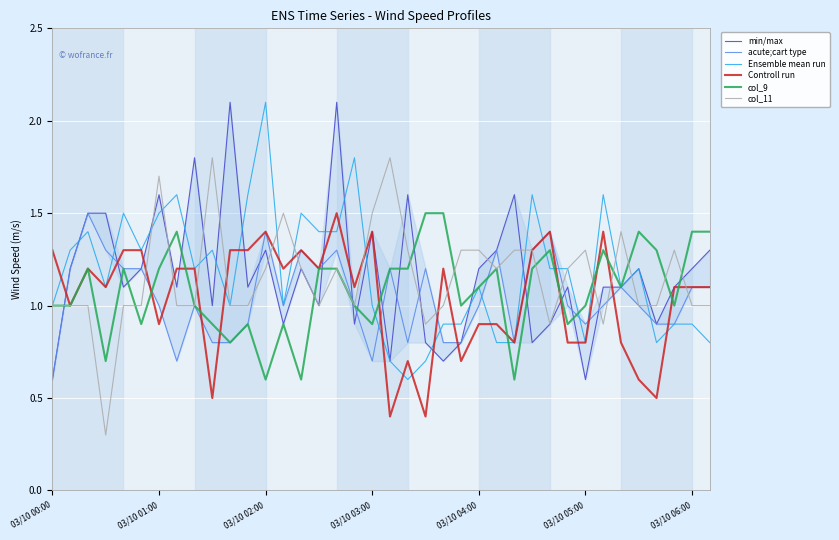

The Controll run series shows 0.9 at 03/10 01:00. True or false?

True